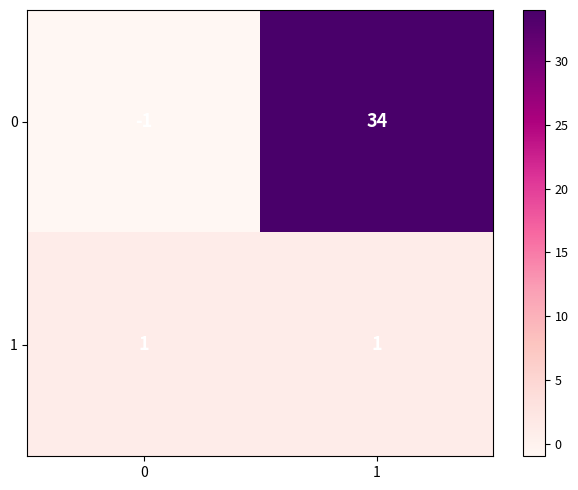

Which series has the largest range (max minus min)?

0